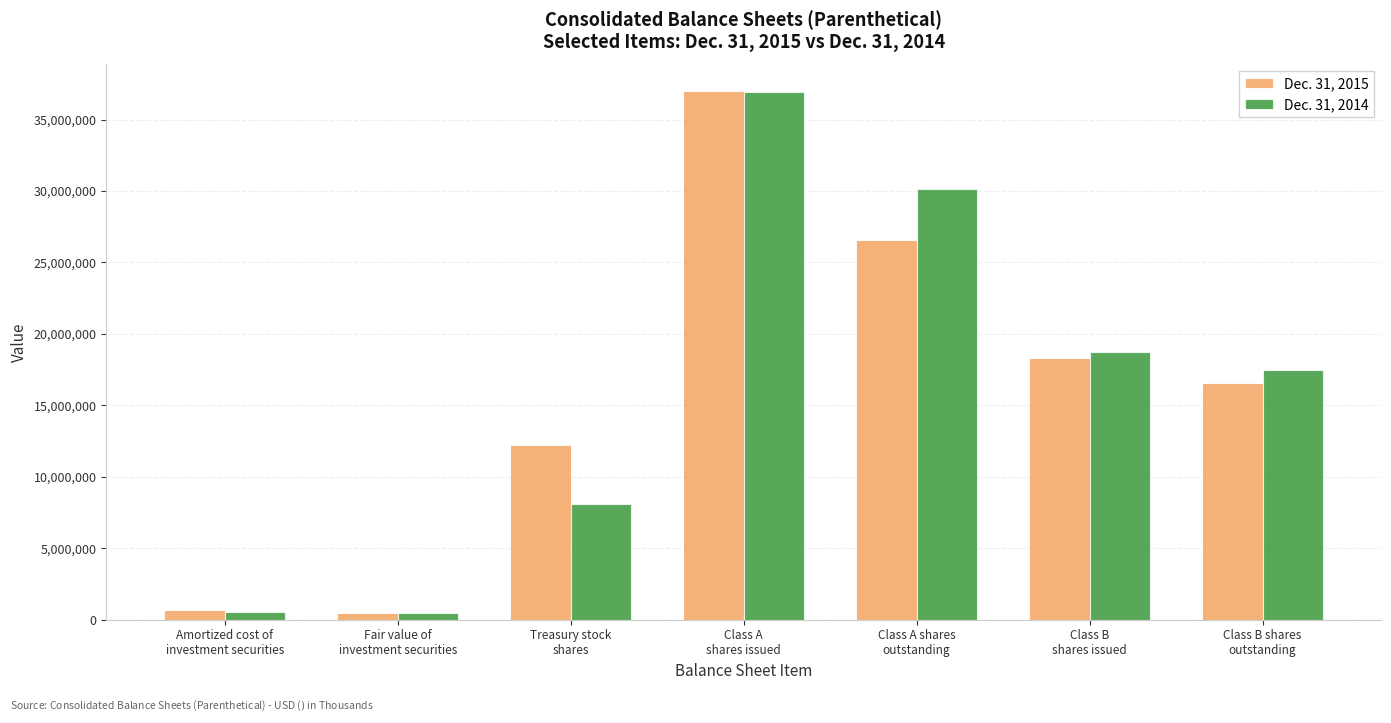

What is the difference between the second highest and minimum values in the Dec. 31, 2014 series?

29706621